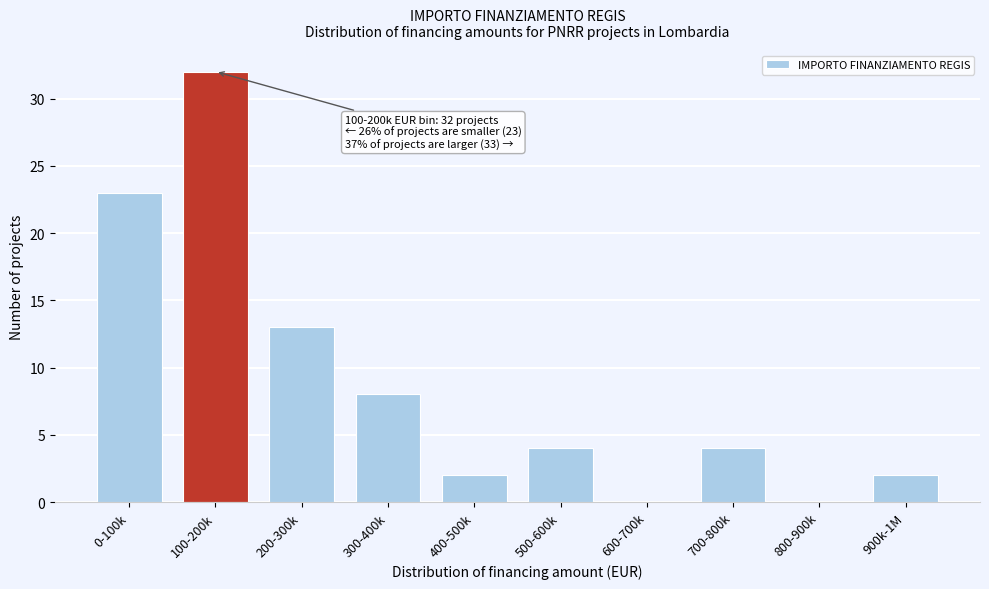

Reading left to right, list all the values displayed in this chart.

0-100k=23	100-200k=32	200-300k=13	300-400k=8	400-500k=2	500-600k=4	600-700k=0	700-800k=4	800-900k=0	900k-1M=2